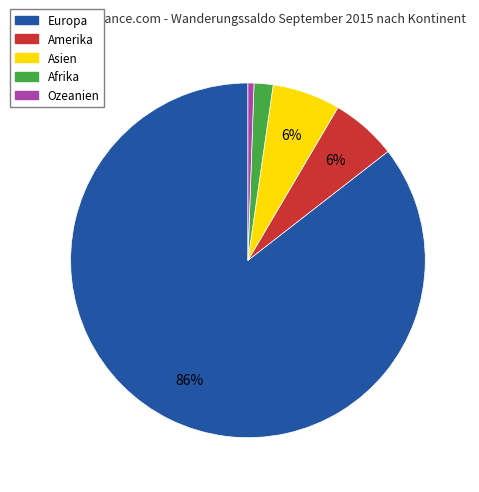

To the nearest percent, what is the average slice percentage?

20%